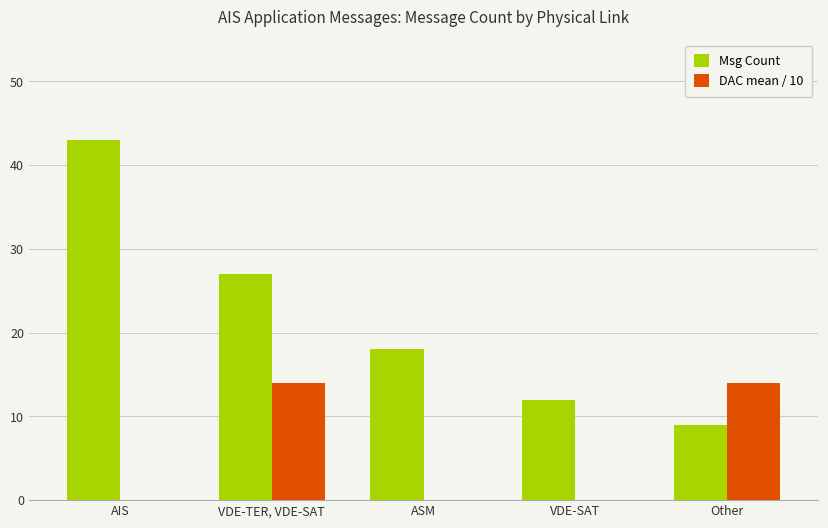

Which series has the largest total across all categories?

Msg Count